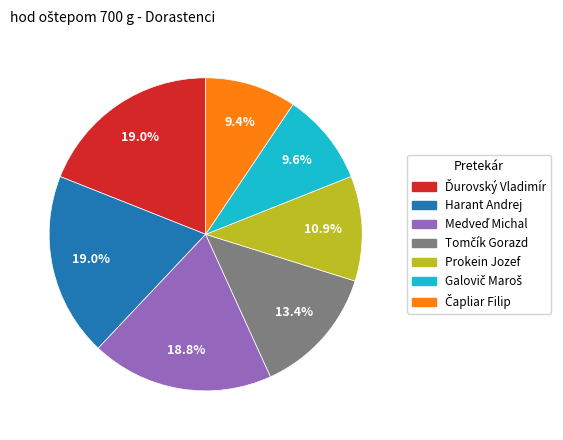

To the nearest percent, what is the difference between the largest and smallest slice percentages?

10%